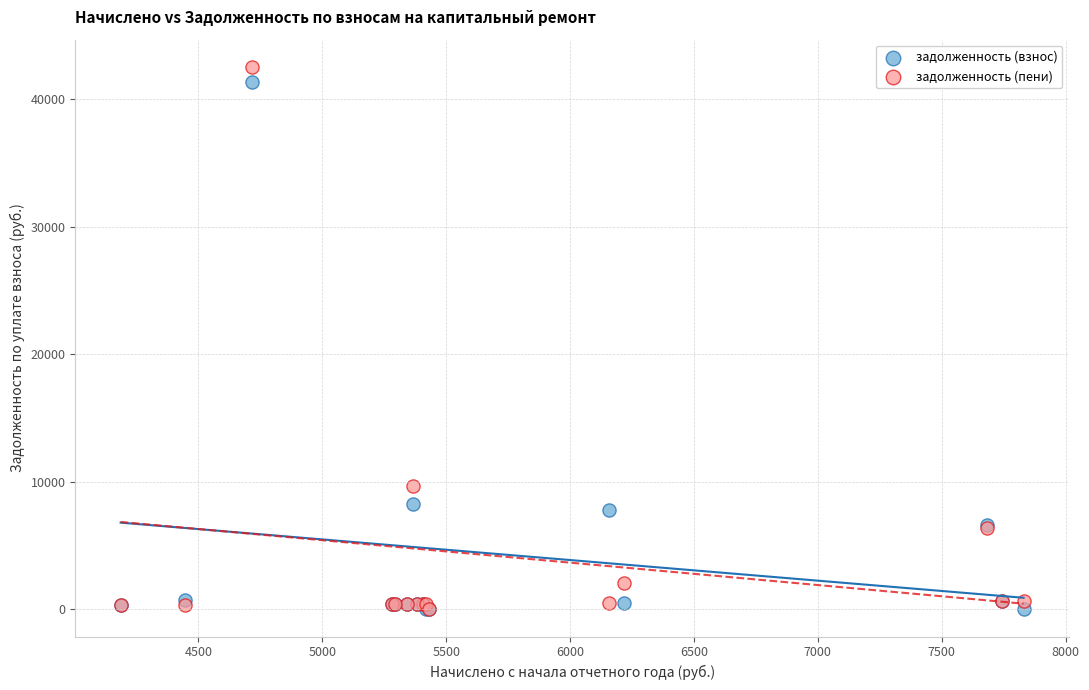

Across all series, what Y value is closest to 21261?

9631.6